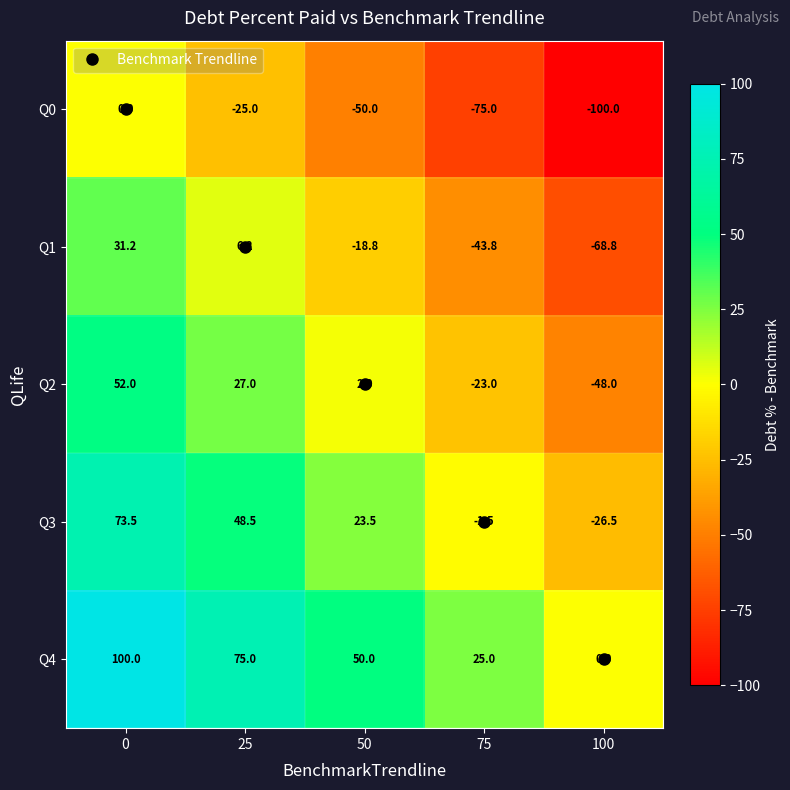

Count the number of categories in the chart.

5